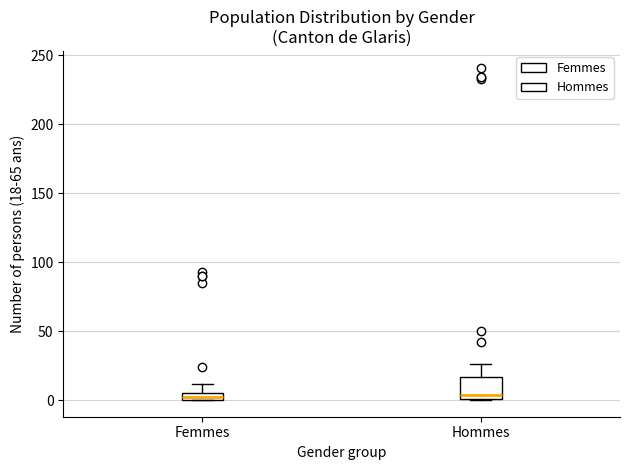

Where does the upper whisker of the box for Femmes end on the y-axis? The values are not printed on the chart, so give them approximately, as read against the axis.

10